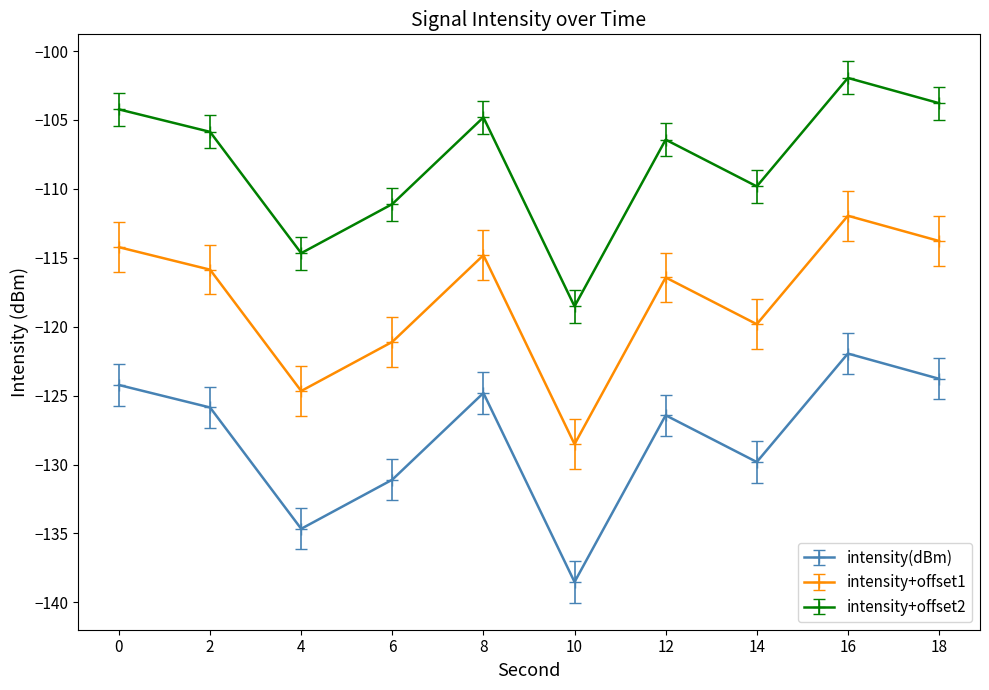

True or false: intensity+offset1 and intensity+offset2 intersect in this chart.

False